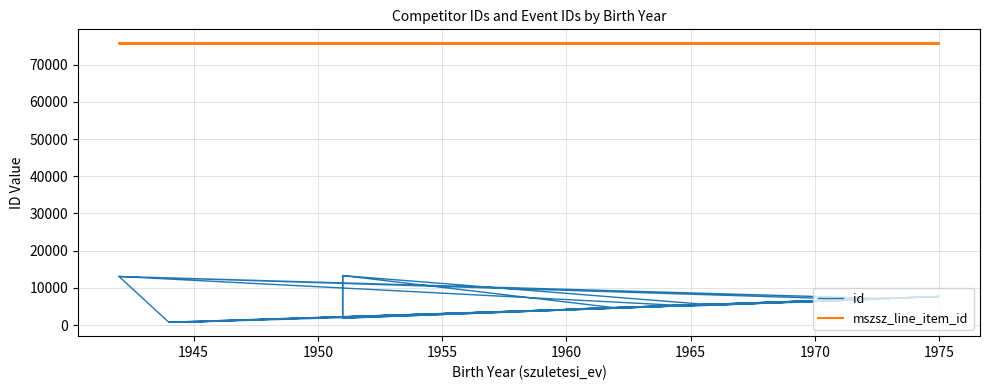

What are all the series names shown in the legend?

id, mszsz_line_item_id